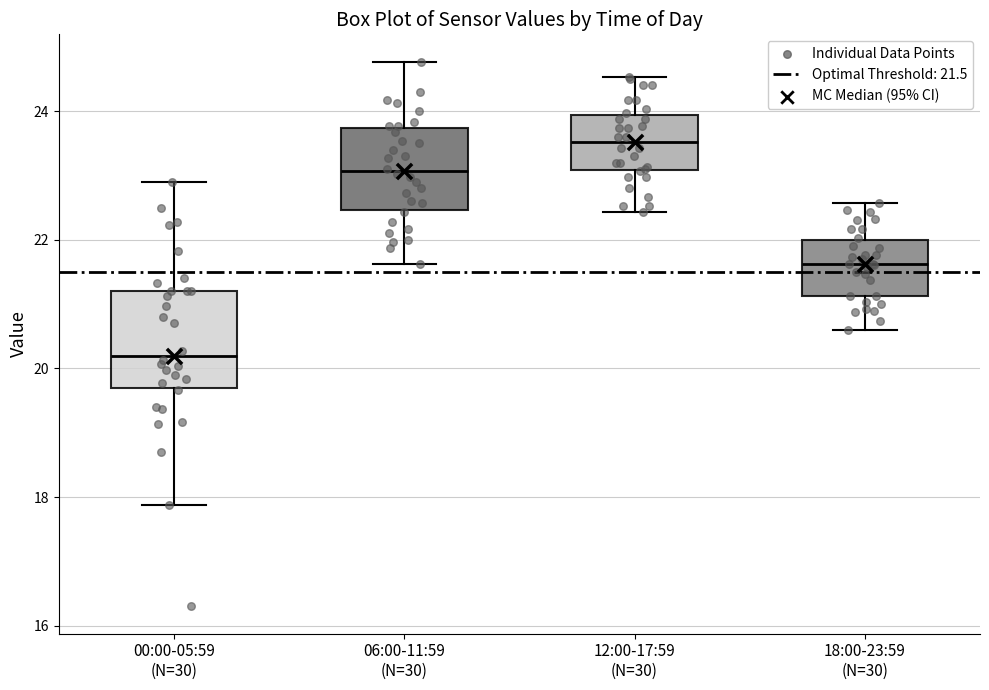

Which box has the highest median line?

12:00-17:59 (N=30)